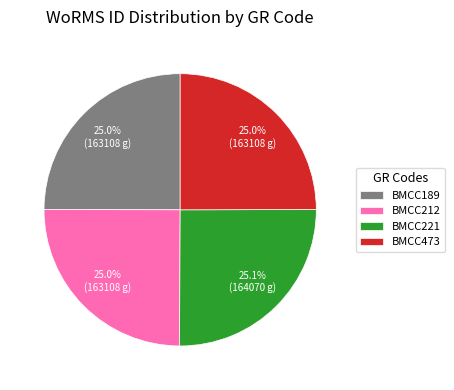

How much of the chart is everything except BMCC212?

75.0%